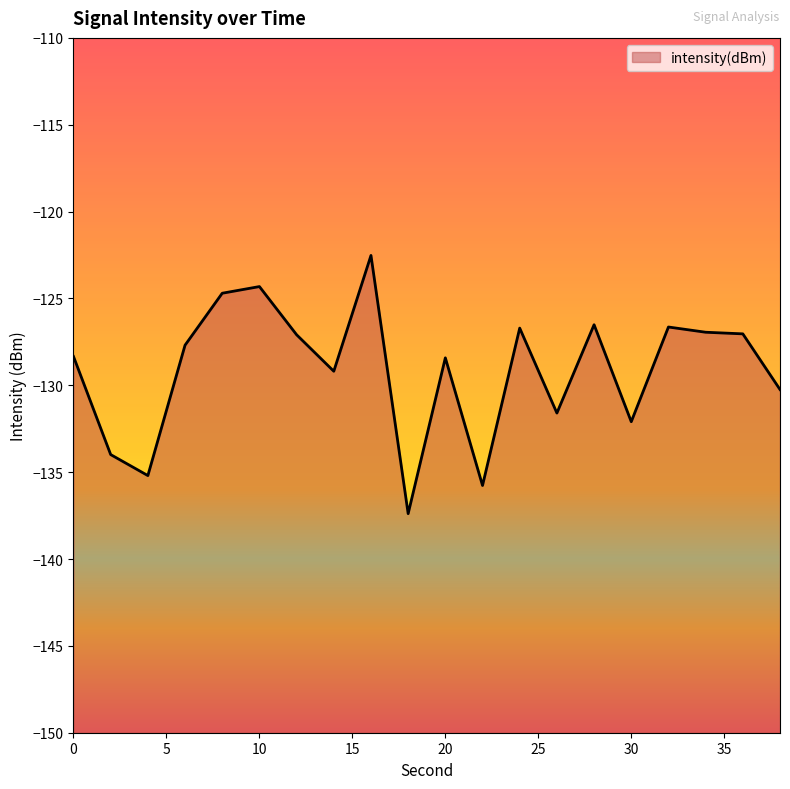

What is the average value?

-129.1